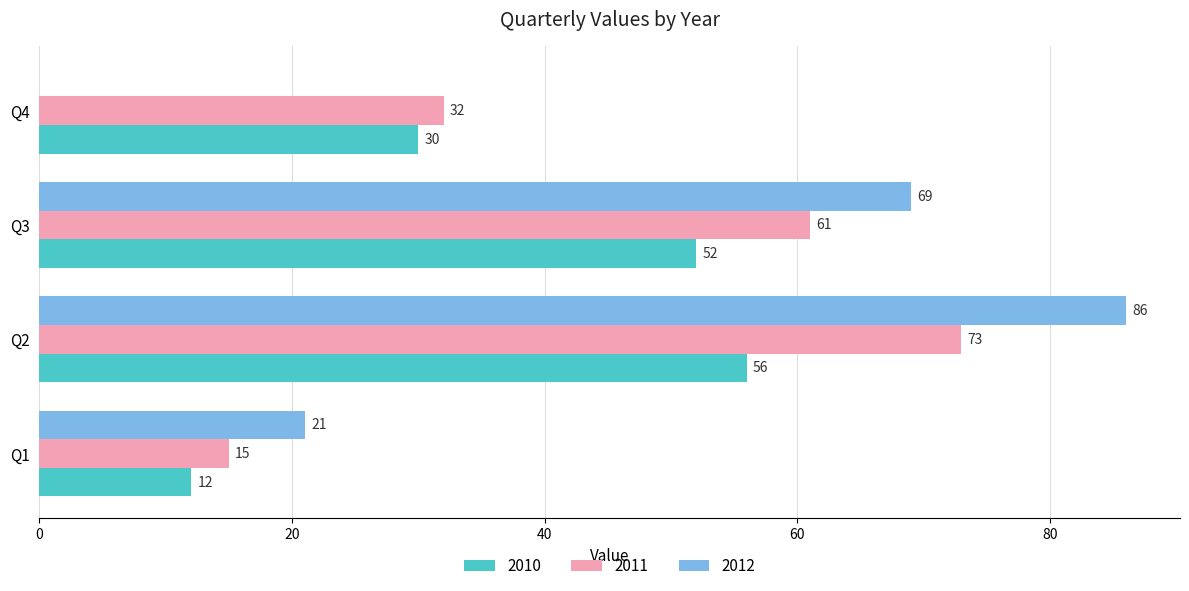

What value does the 2010 series have at Q2, to the nearest 10?

60